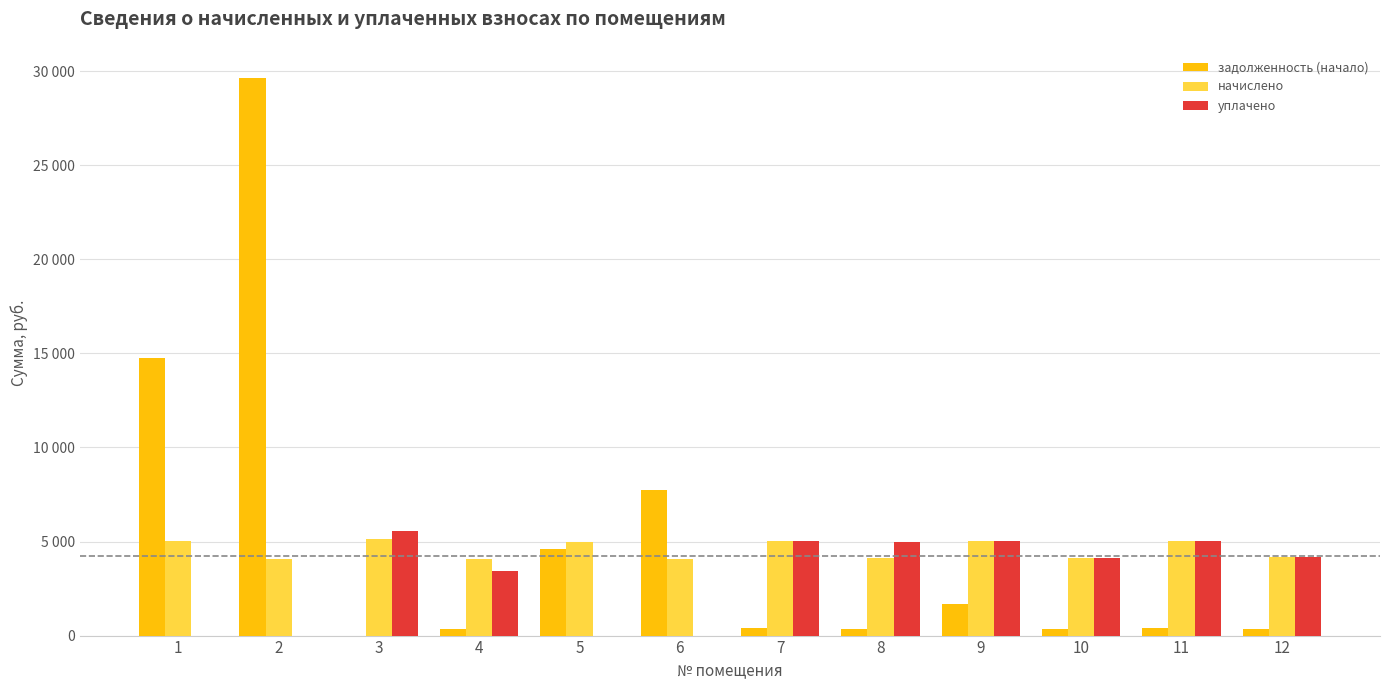

Rank the series by their average value, from highest to lowest.

задолженность (начало), начислено, уплачено